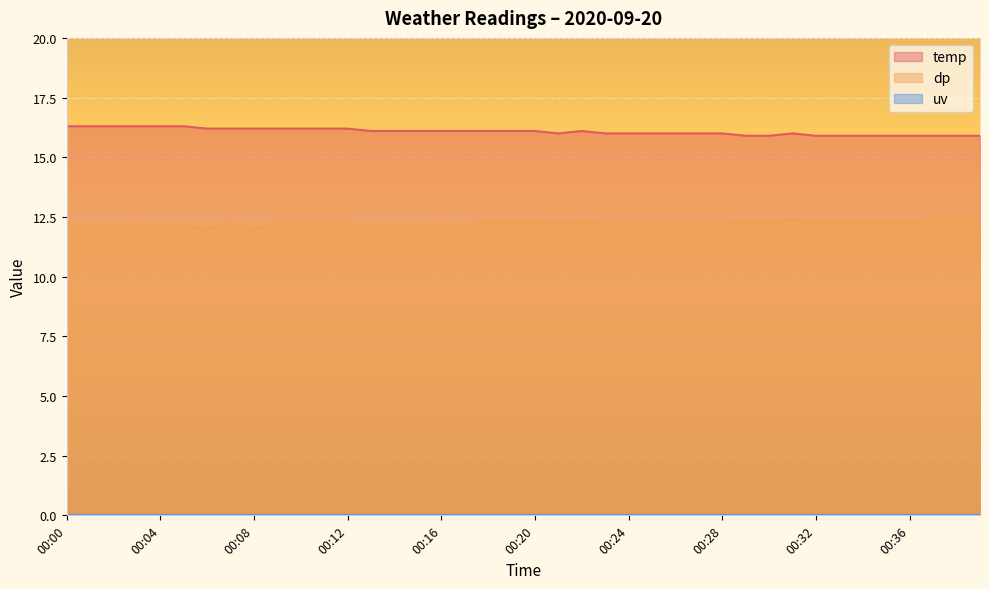

What is the spread (max minus min) of values at 00:20?

16.1